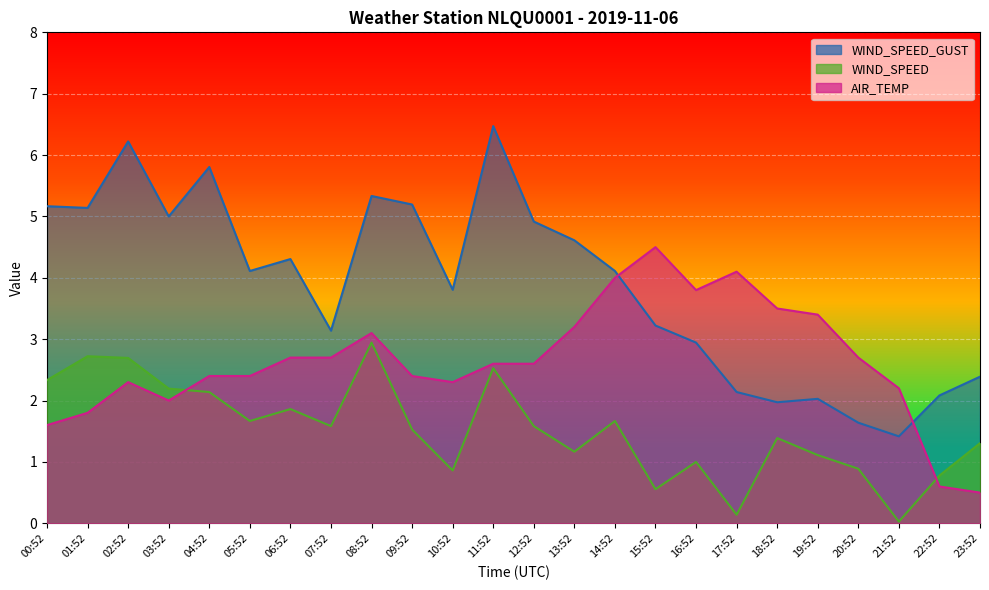

Is it true that WIND_SPEED equals 2.4 at 07:52?

False